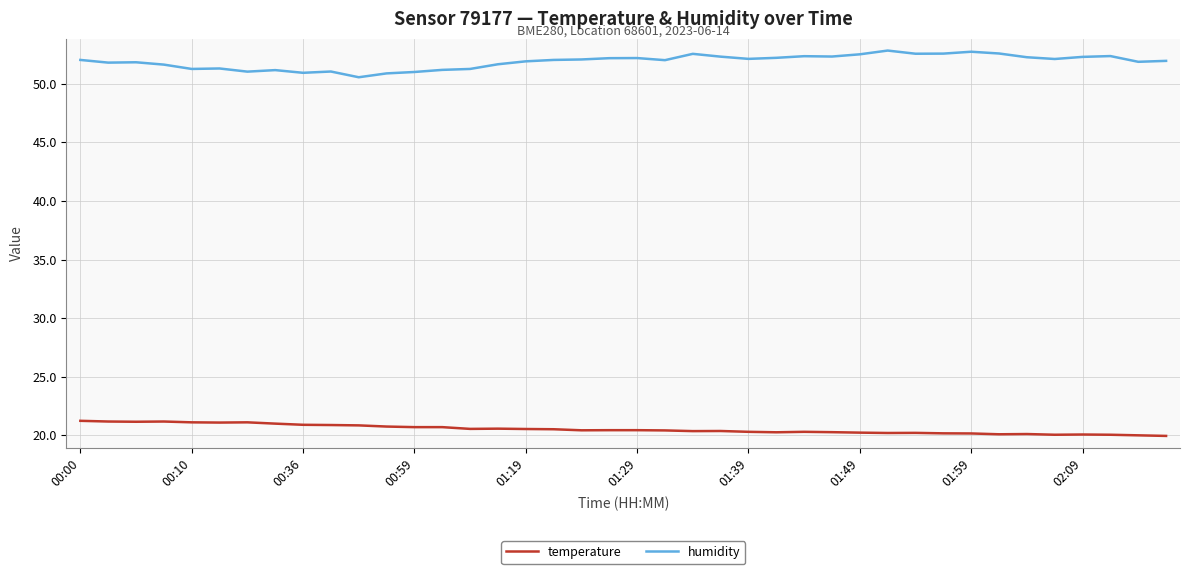

What is the maximum value shown in the chart?

52.9